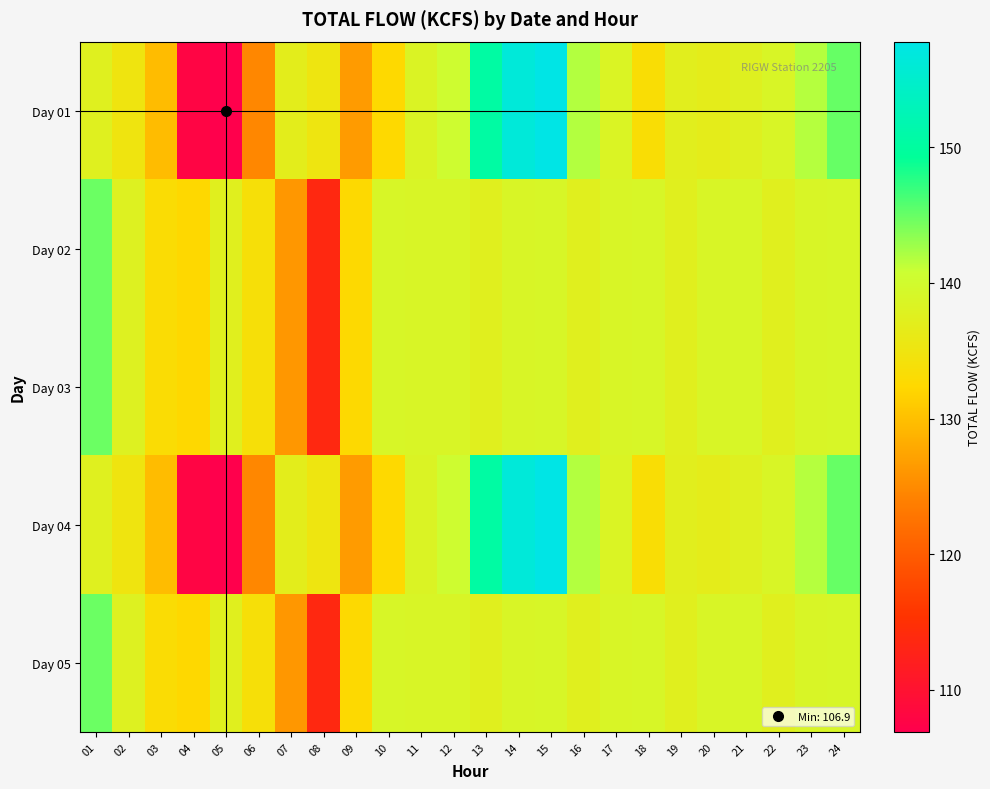

Between 07 and 18, which series saw the biggest shift?

Day 02